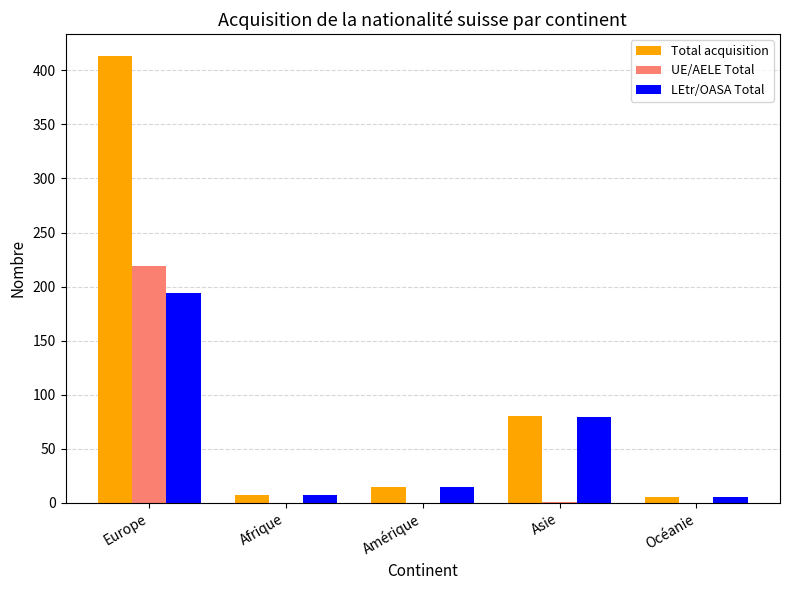

What is the total value across all series at Europe?

826